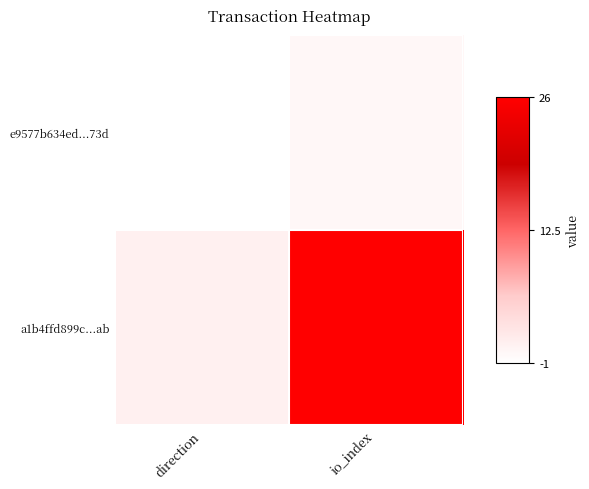

List the series in order of their peak value, highest first.

a1b4ffd899c...ab, e9577b634ed...73d